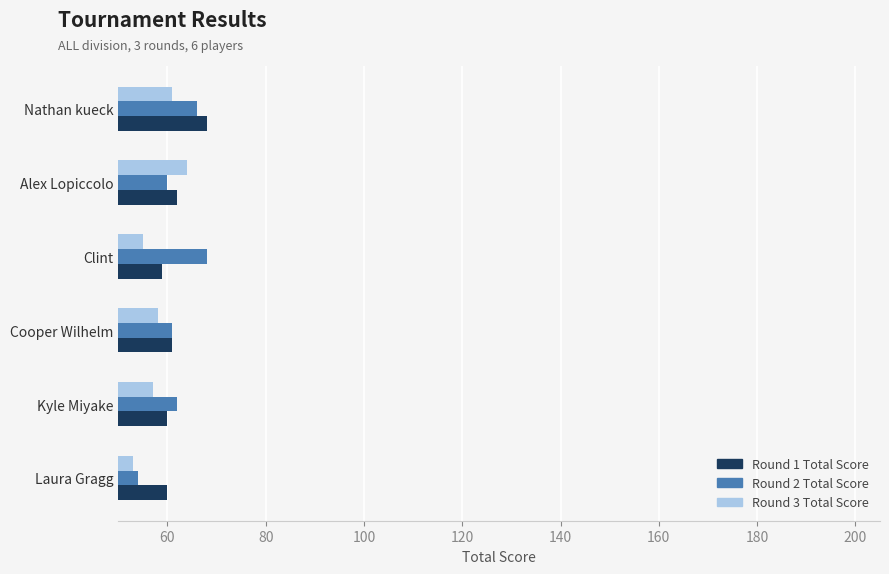

What is the spread (max minus min) of values at Cooper Wilhelm?

3